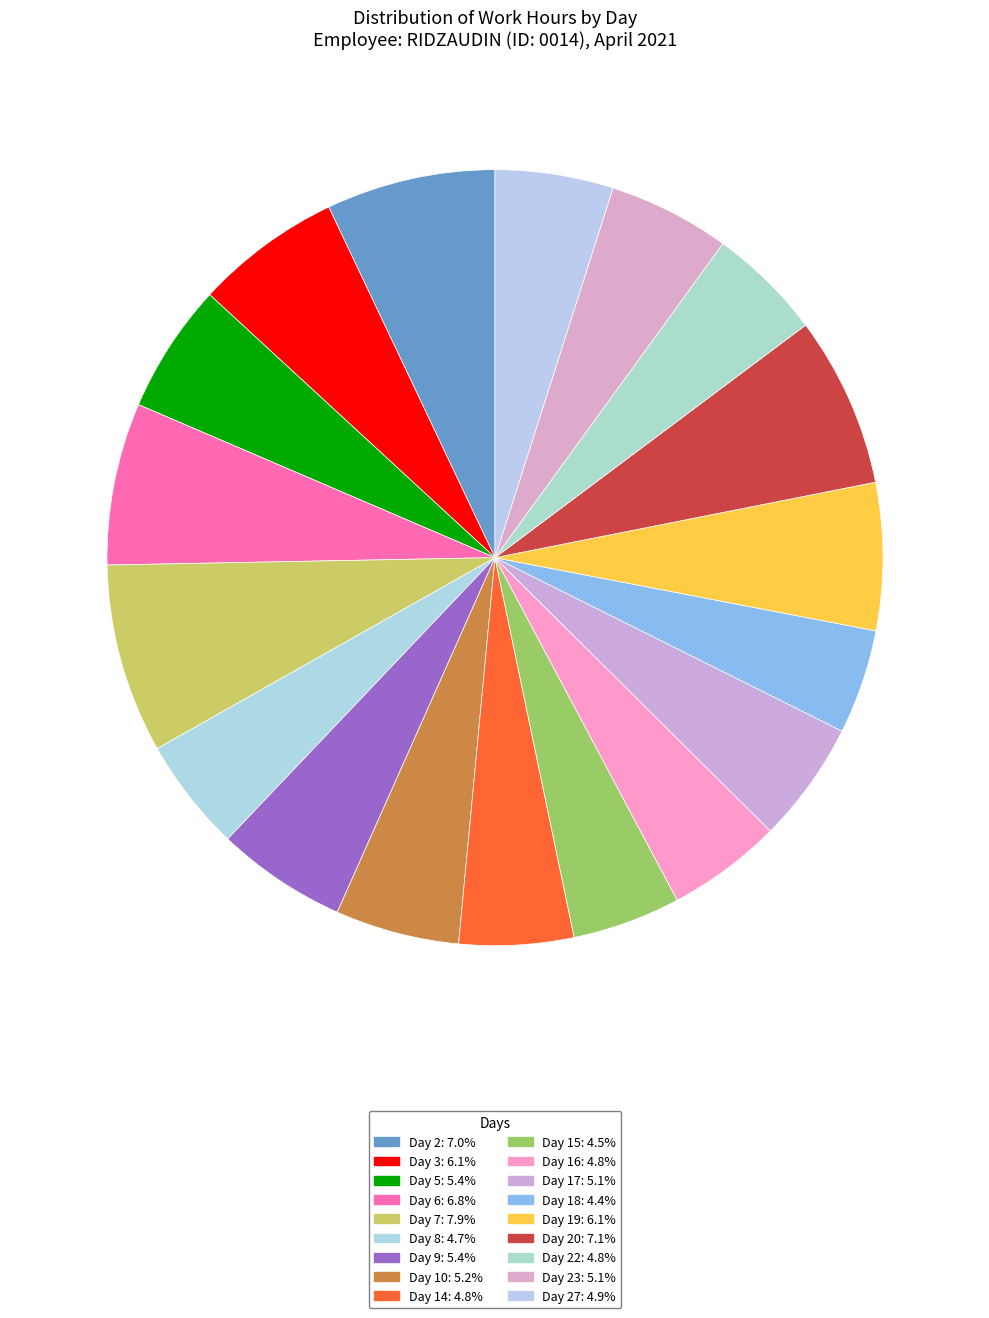

Which category has the biggest portion of the pie?

Day 7